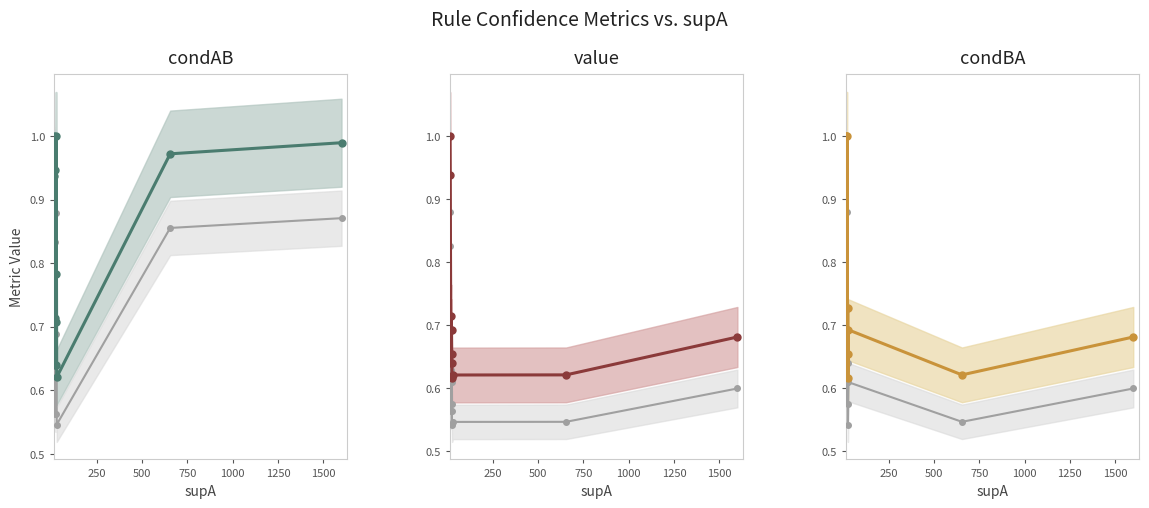

True or false: condAB and value intersect in this chart.

False